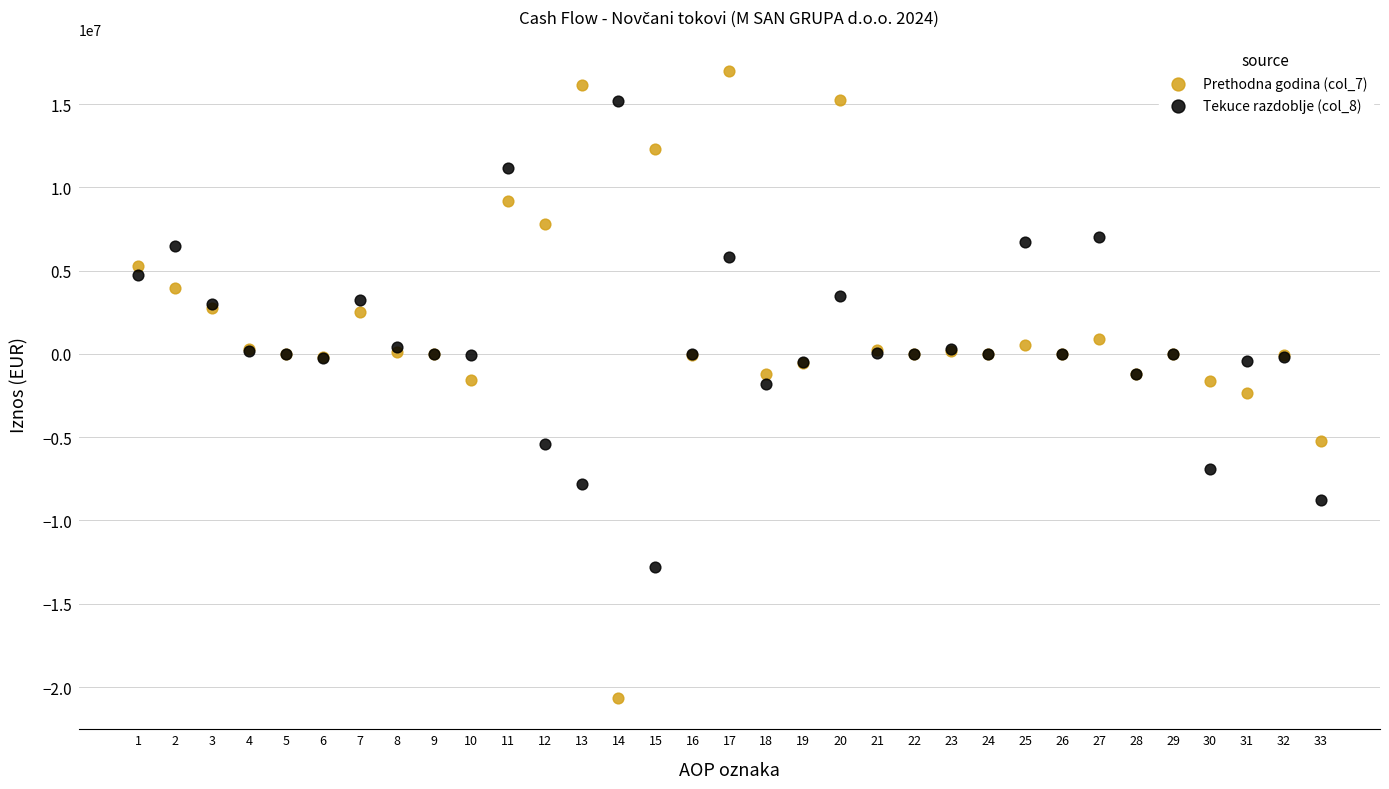

Which series has the widest spread of Y values?

Prethodna godina (col_7)